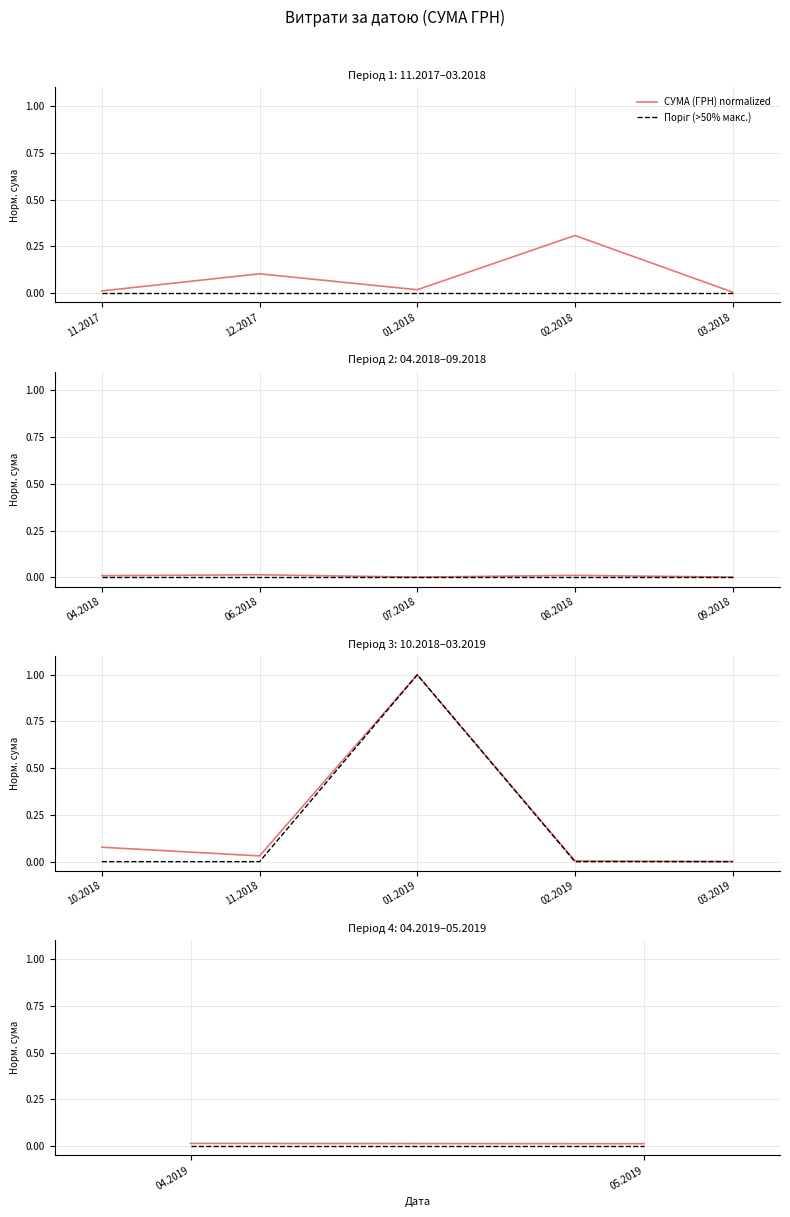

Does the chart display data point markers on the line(s)?

No